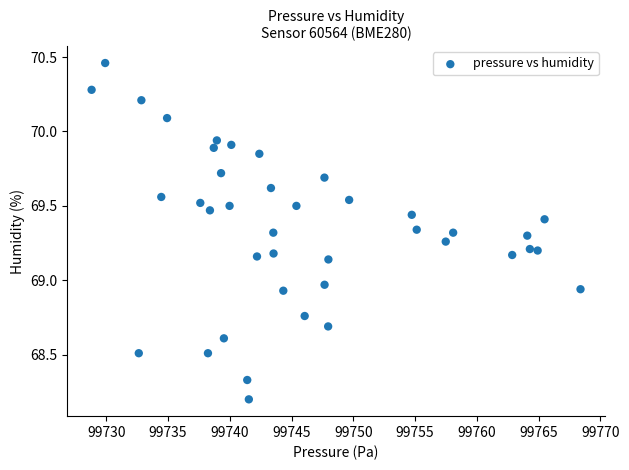

What is the range of Y values (max minus min)?

2.3